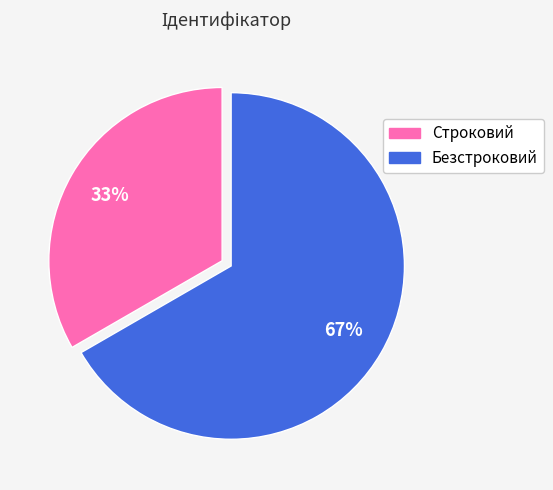

Is the sum of Безстроковий and Строковий greater than half?

Yes